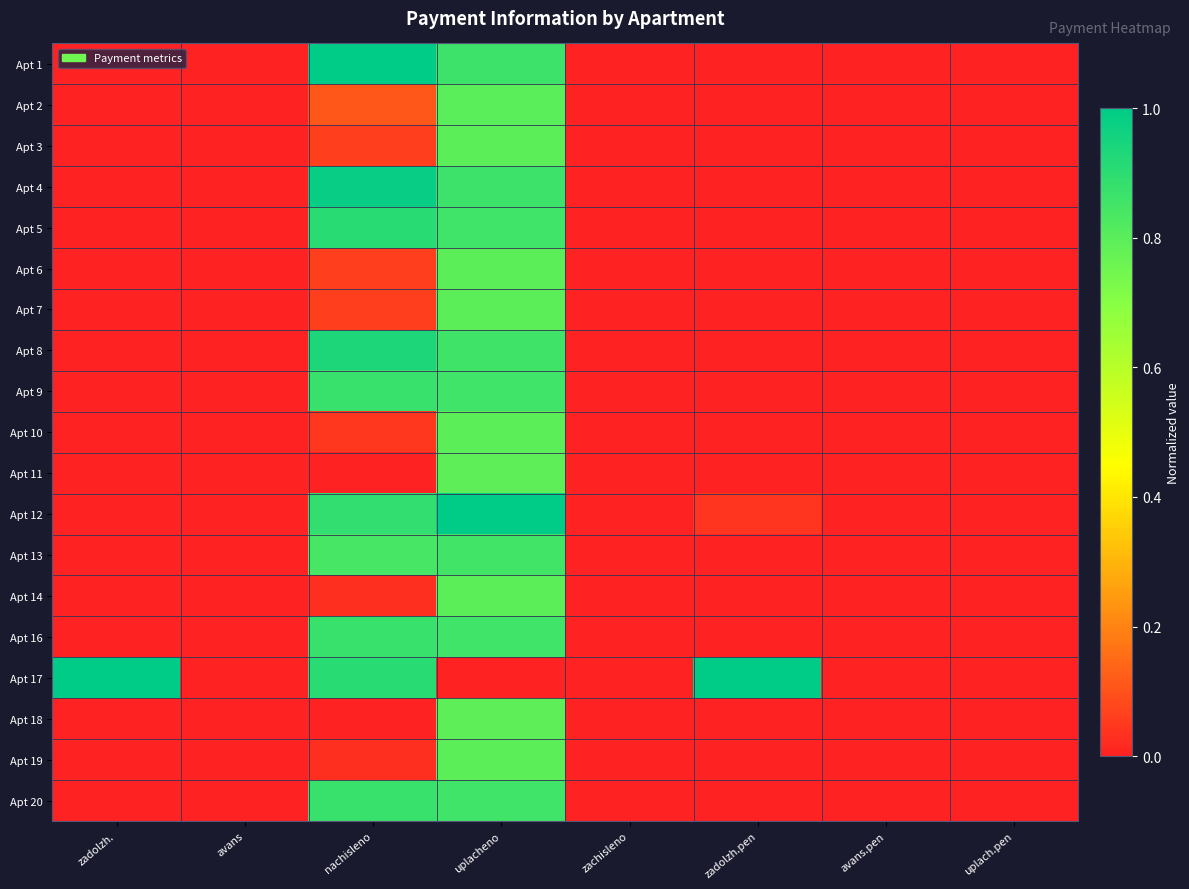

Which series has the largest total across all categories?

Apt 17